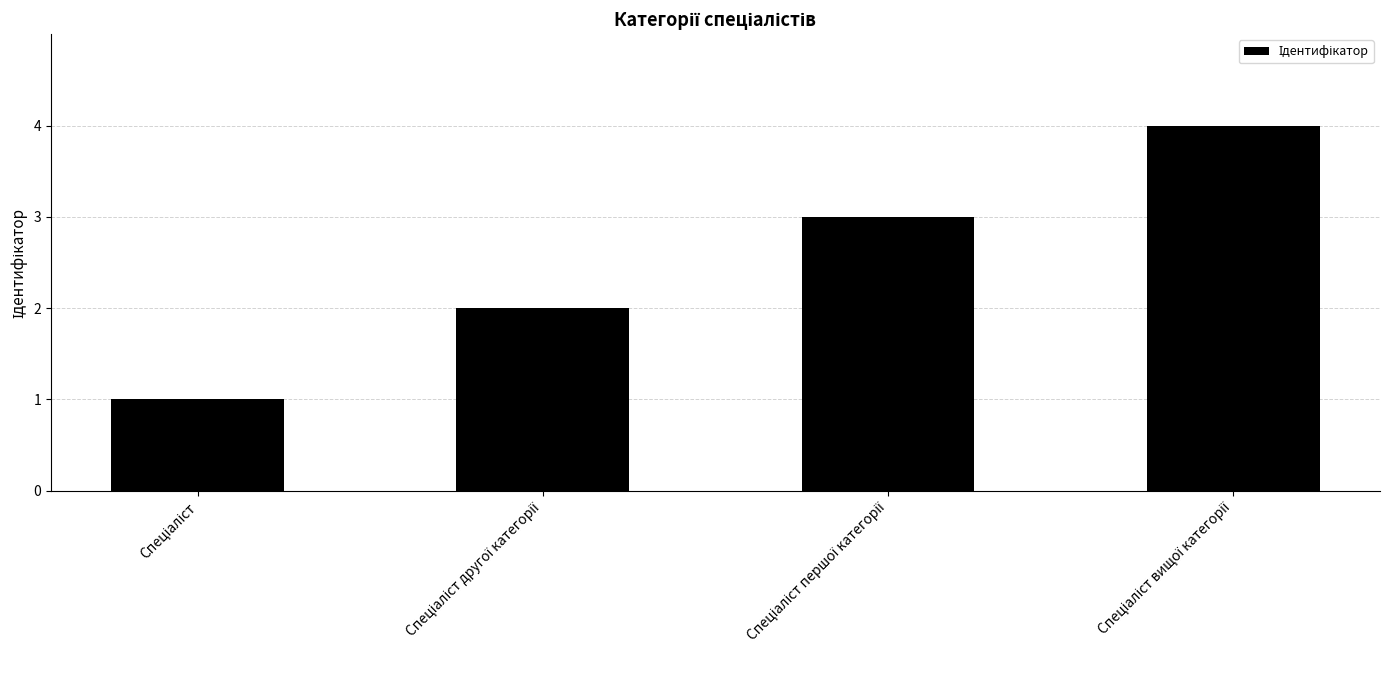

What is the maximum value shown in the chart?

4